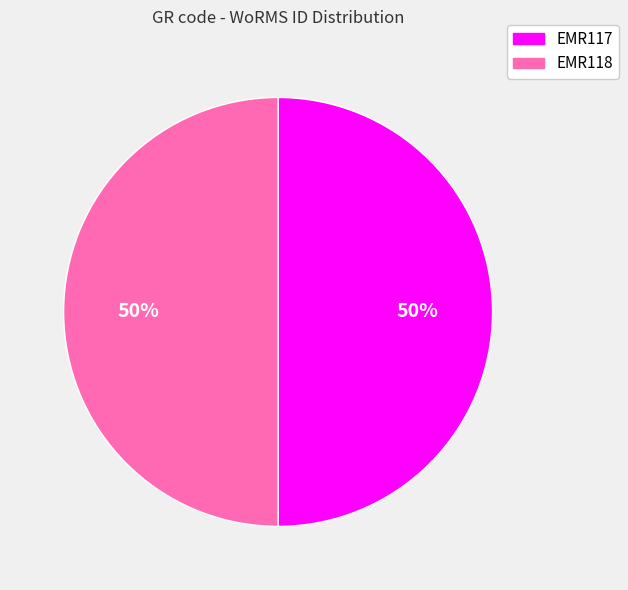

How many segments does this pie chart have?

2